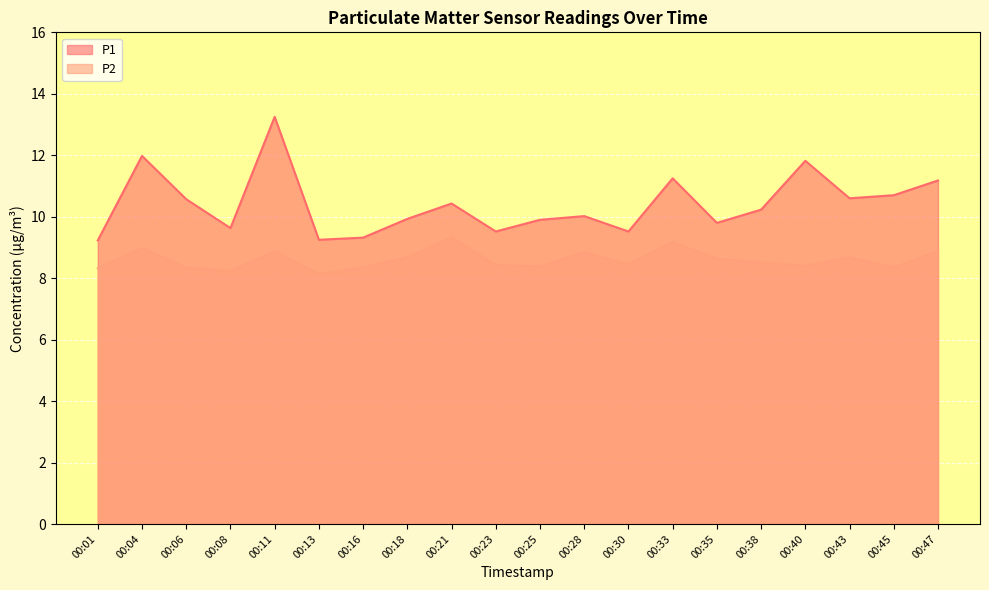

Rank the series by their average value, from highest to lowest.

P1, P2